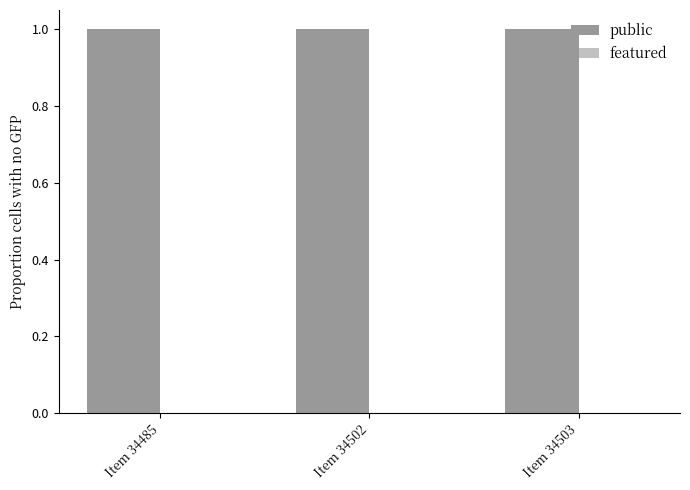

True or false: public has a value of 2 at Item 34503.

False